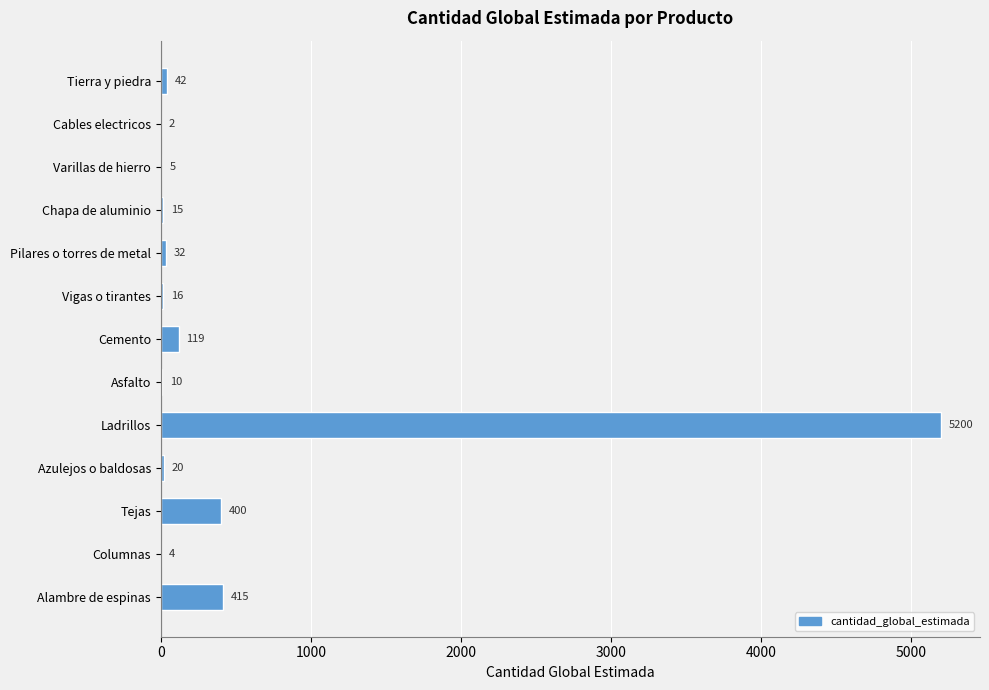

Which label corresponds to the largest value in the chart?

Ladrillos